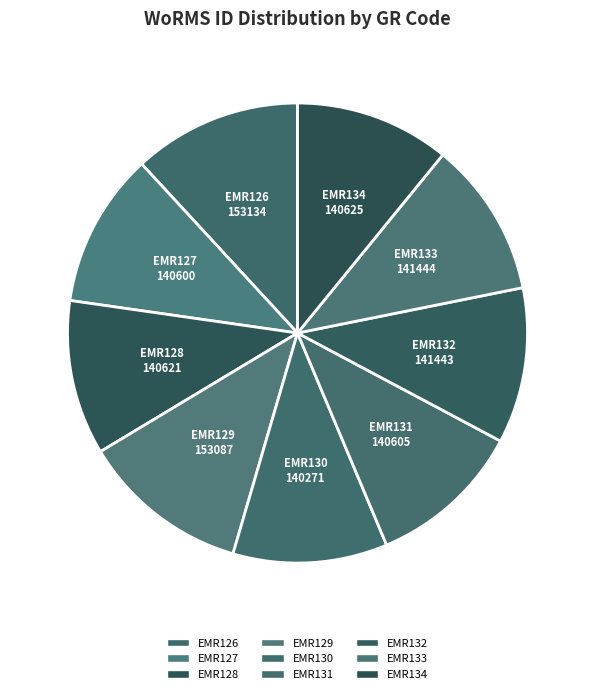

To the nearest percent, what percentage of the pie is EMR130?

11%